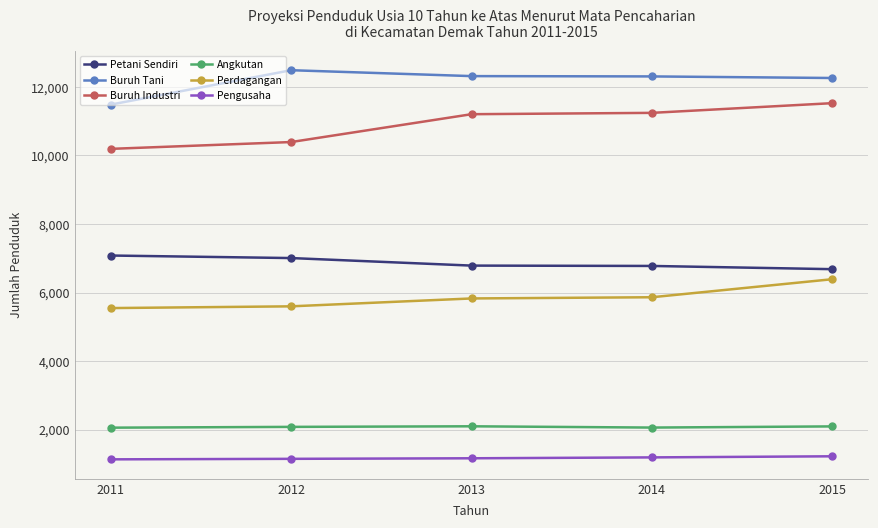

Which series has the largest range (max minus min)?

Buruh Industri